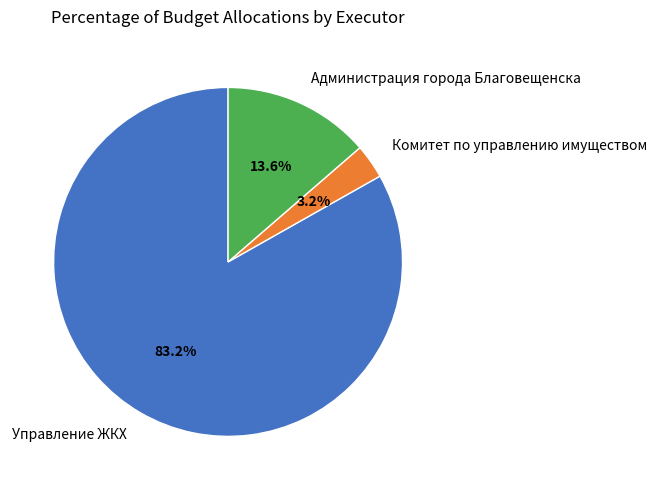

Combined, do Комитет по управлению имуществом and Администрация города Благовещенска account for over 50%?

No